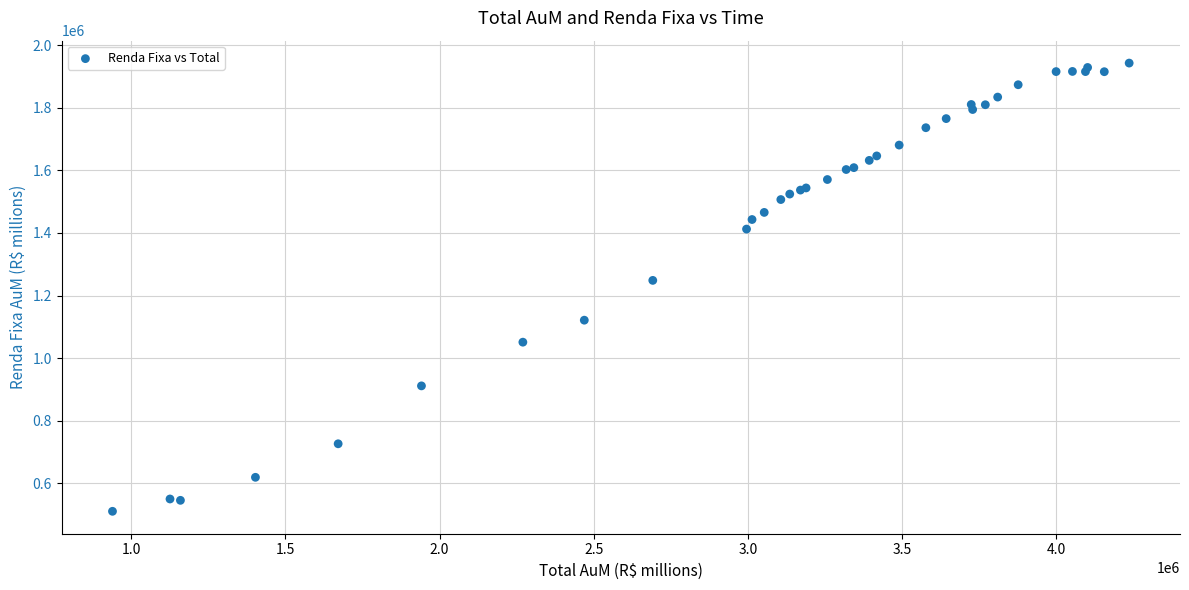

What Y value in the scatter plot is closest to 1226660?

1248426.2